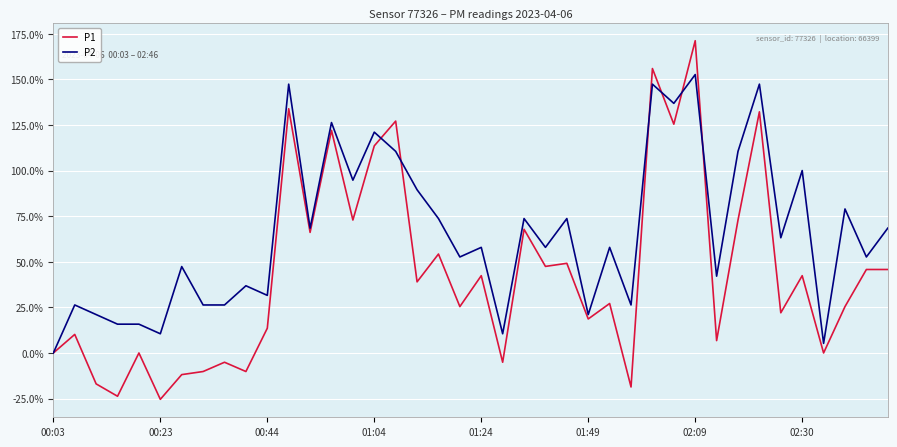

Which series has the largest range (max minus min)?

P1